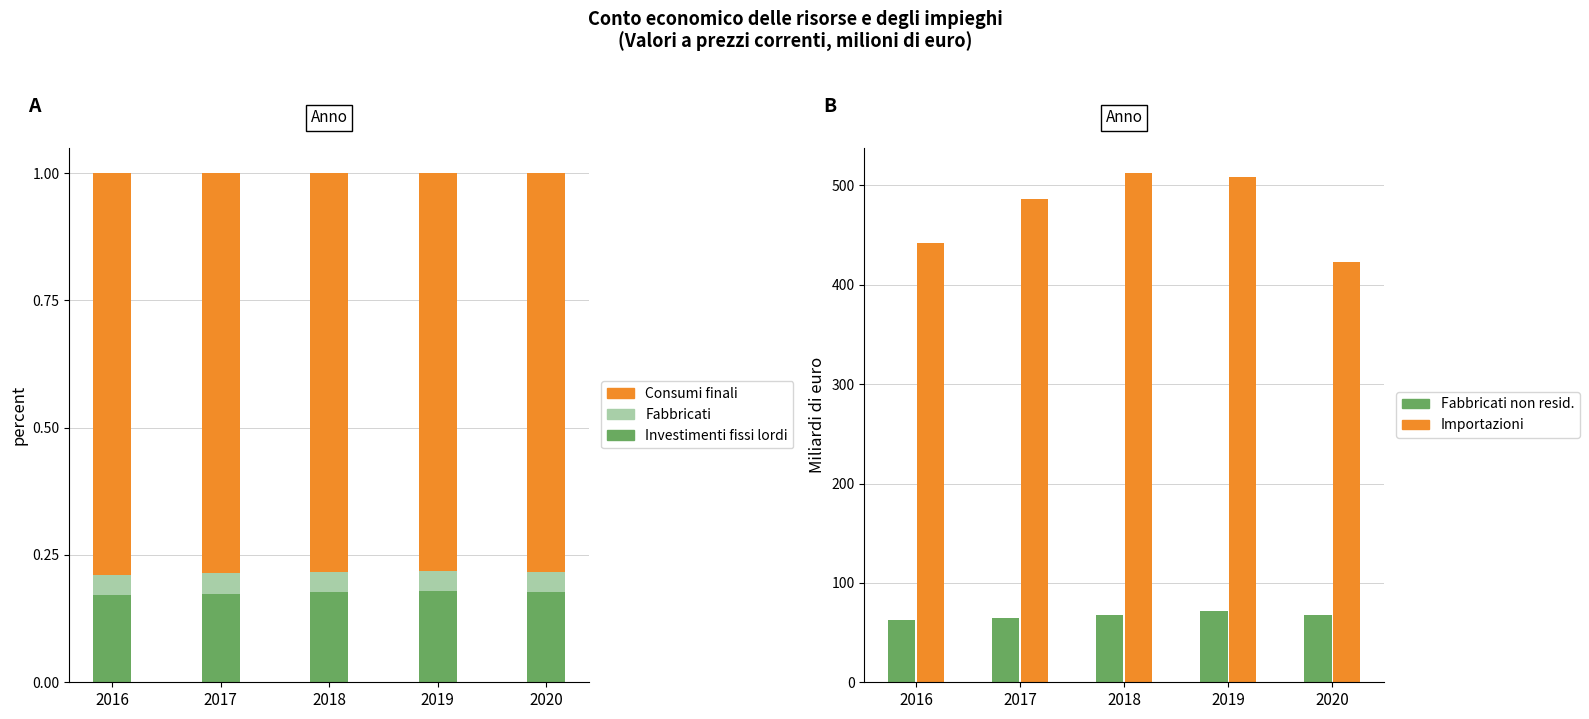

The value of Fabbricati non resid. at 2018 is 35.3. True or false?

False